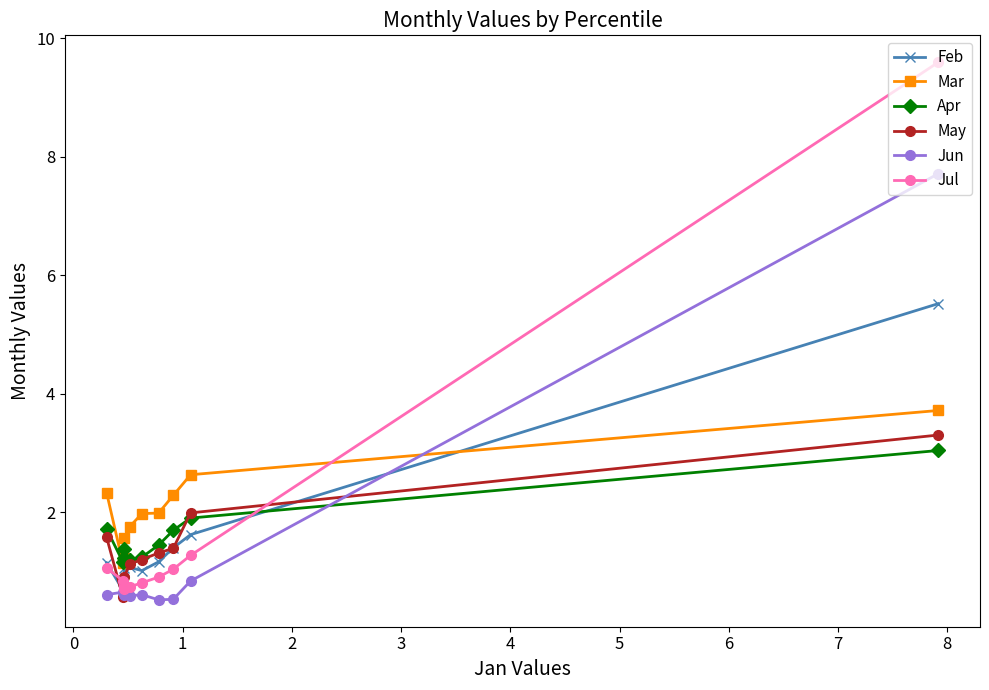

What is the lowest value of the Apr series?

1.2